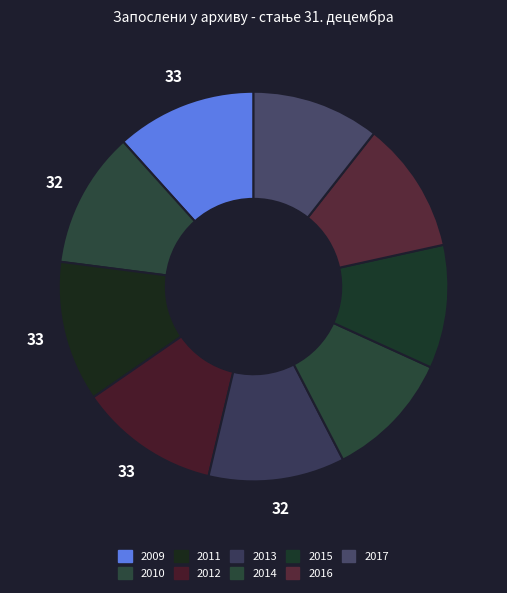

What is the largest slice in the pie chart?

2009